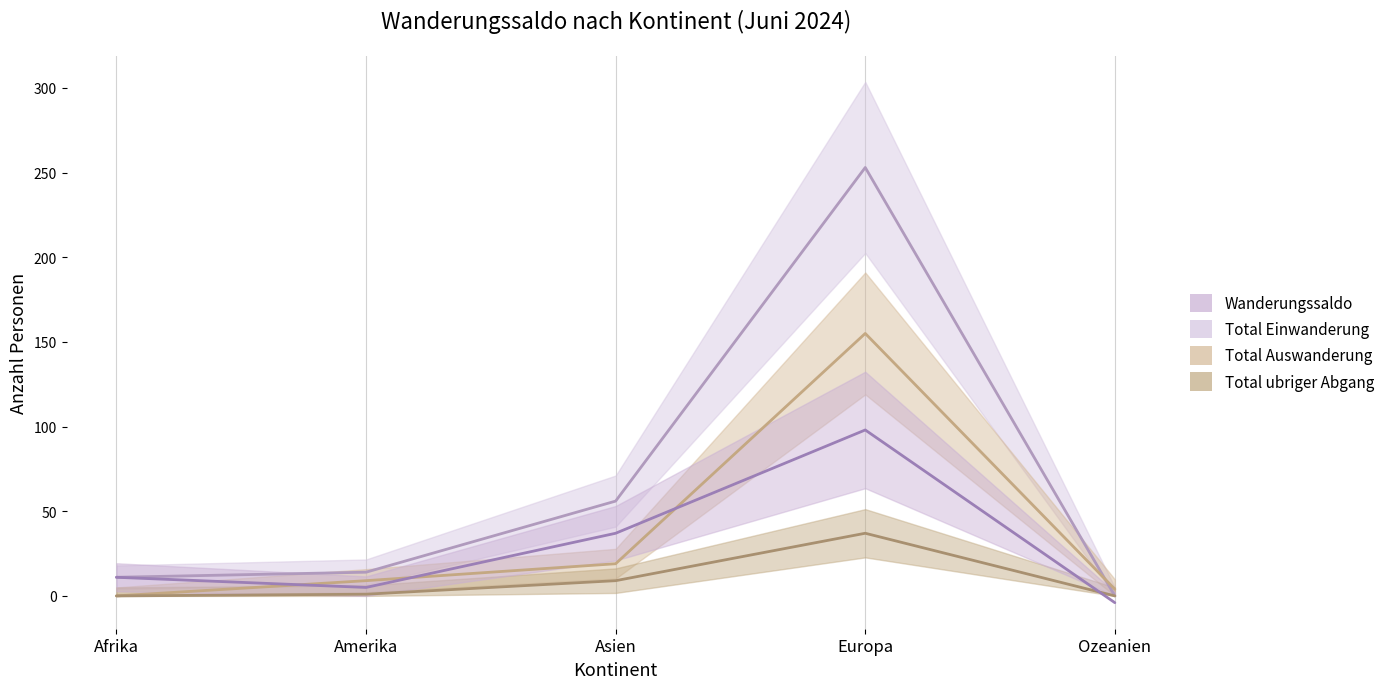

What is the label of the 5th point from the right?

Afrika